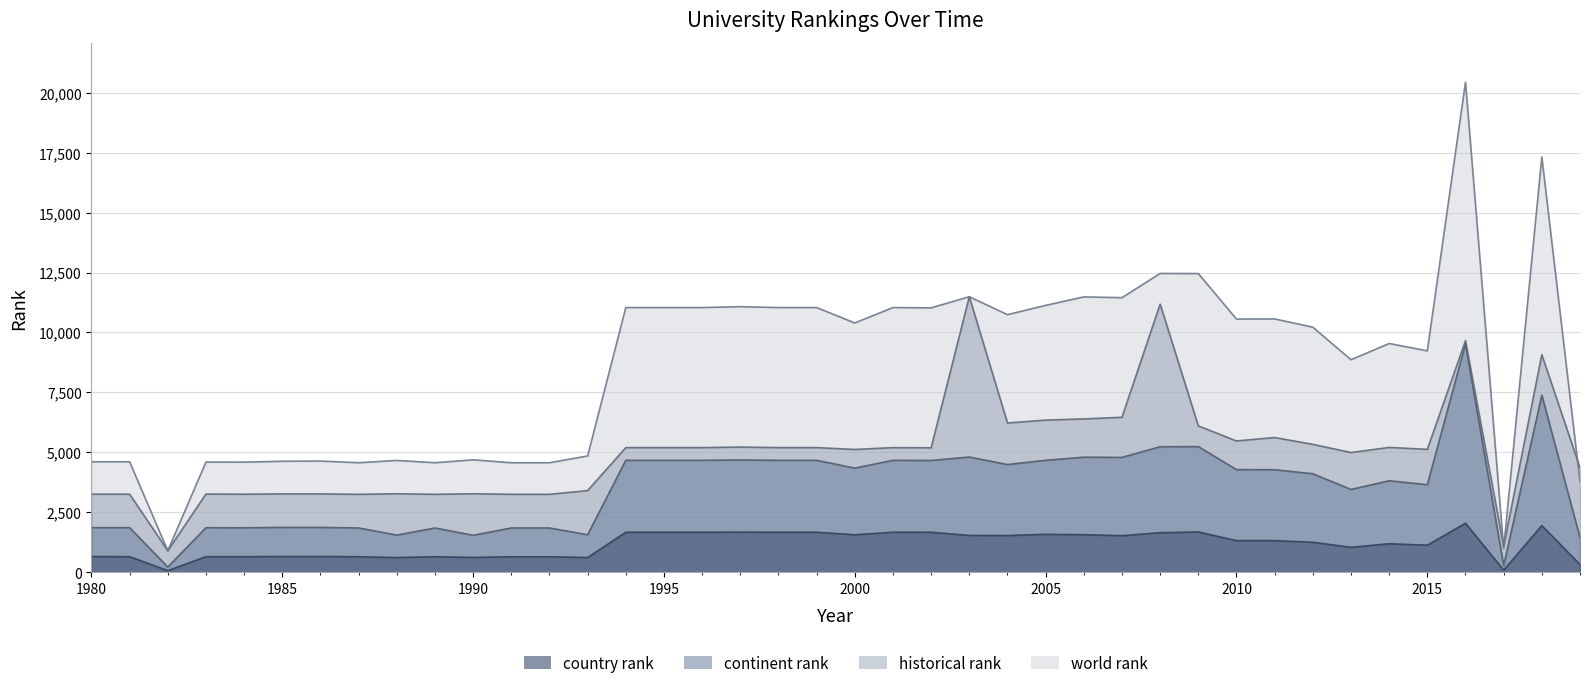

What is the value of the continent rank point at the 36th from the left?

3652.0